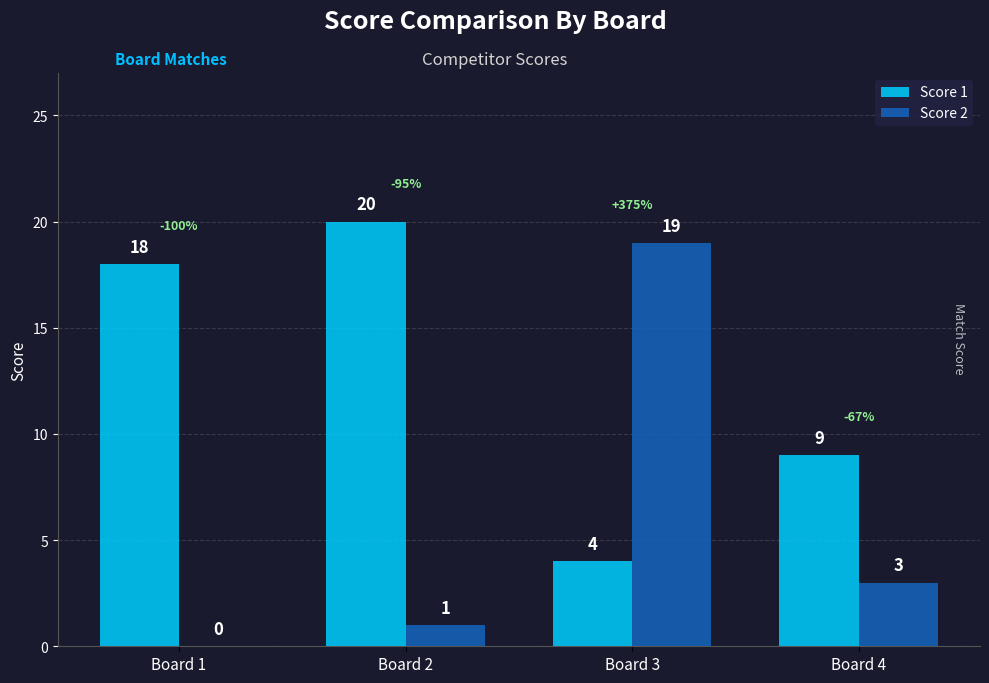

What is the total value across all series at Board 2?

21